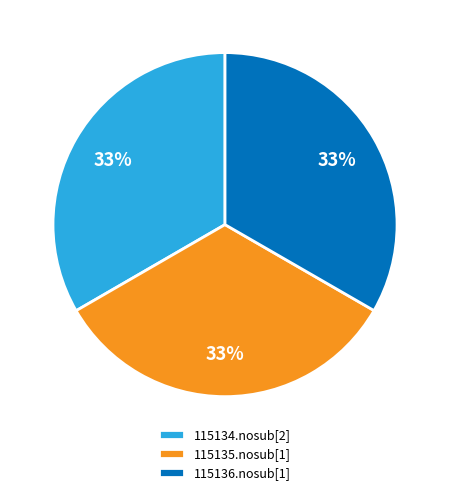

How many segments does this pie chart have?

3